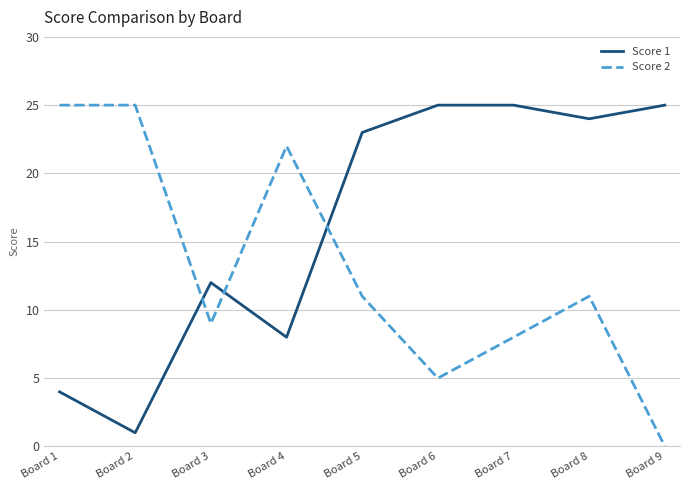

What is the greatest value displayed?

25